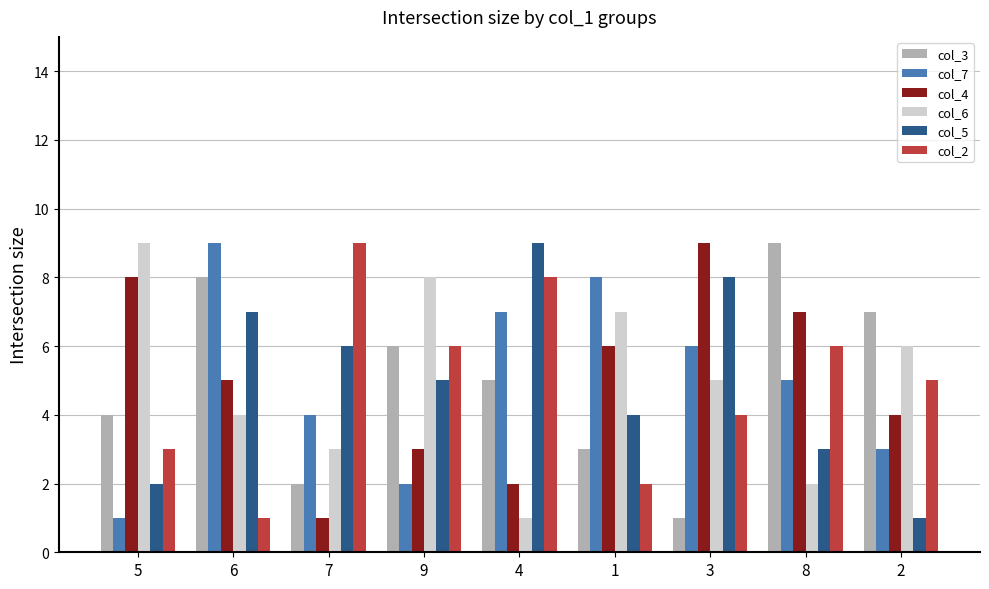

Is the value of col_3 at 9 greater than the value of col_6 at 8?

Yes